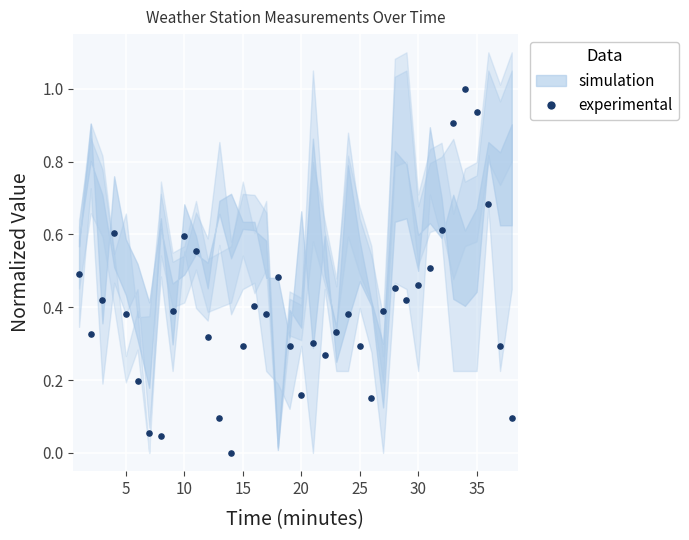

What is the range of Y values (max minus min)?

1.0